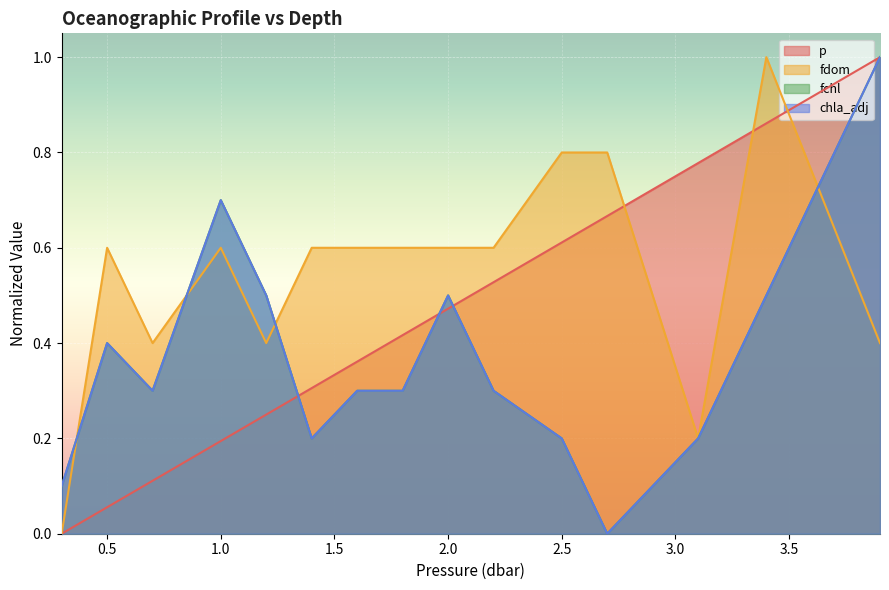

List the labels in order of chla_adj value, largest first.

3.9, 1.0, 1.2, 2.0, 3.4, 0.5, 0.7, 1.6, 1.8, 2.2, 1.4, 2.5, 3.1, 0.3, 2.7